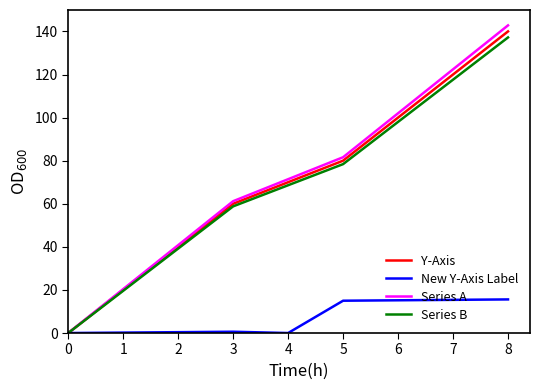

True or false: Series B has more than 1 interior local peaks.

False